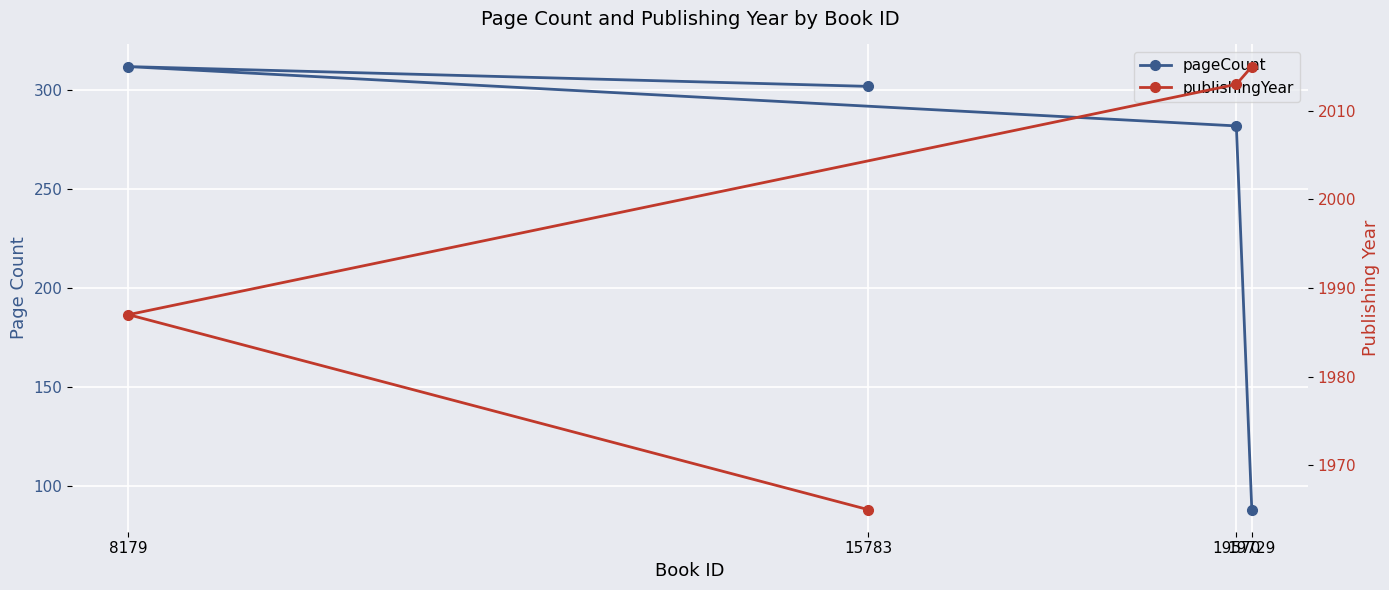

What are all the series names shown in the legend?

pageCount, publishingYear